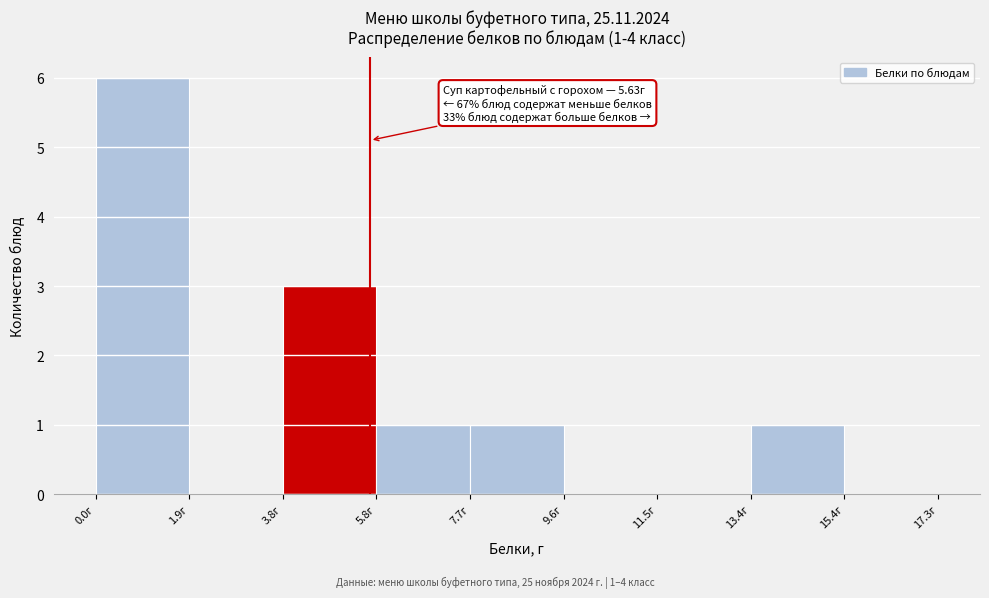

Which range on the x-axis has the tallest bar?

0.0 to 2.0